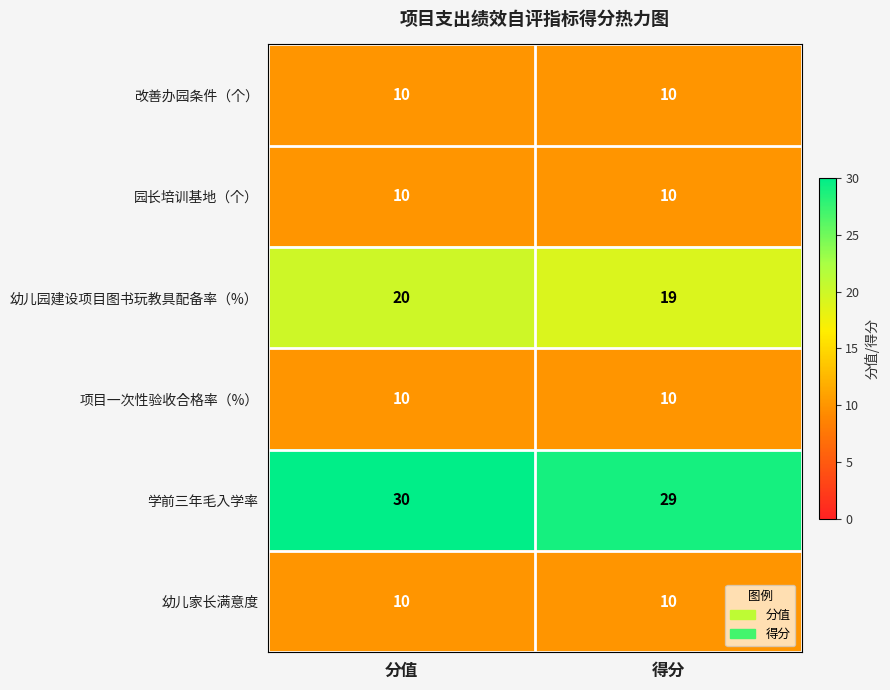

Where is 幼儿园建设项目图书玩教具配备率（%） nearest to the value 19?

得分